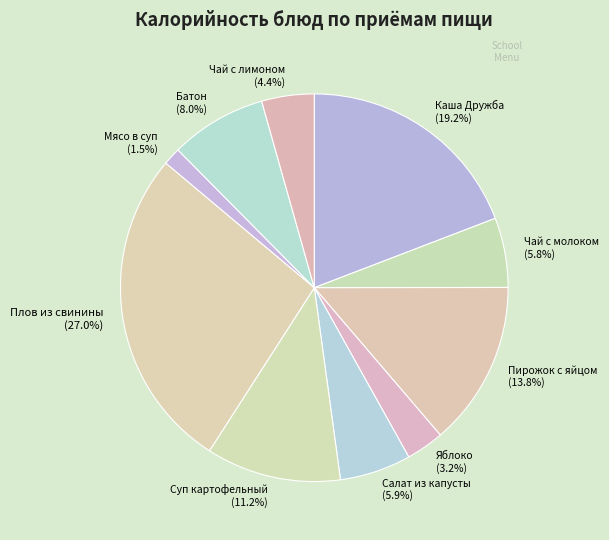

Which has a higher value, Салат из капусты or Каша Дружба?

Каша Дружба